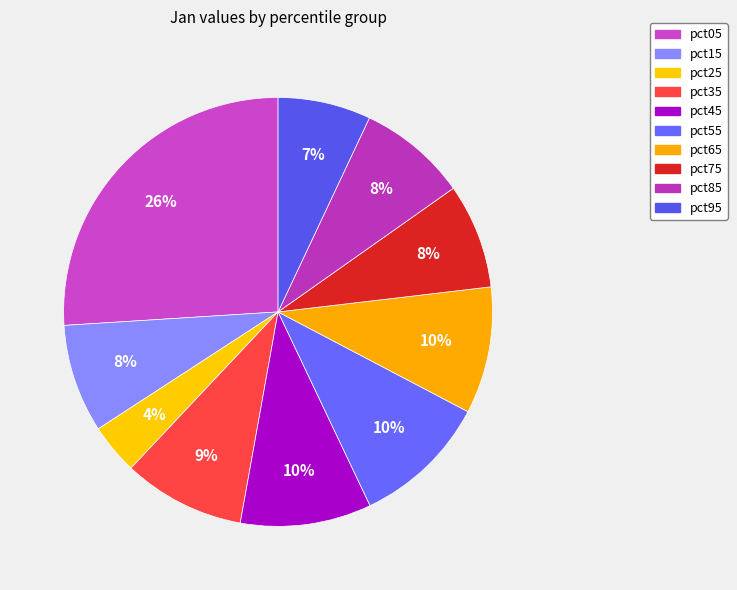

True or false: pct55 accounts for 18% of the total.

False